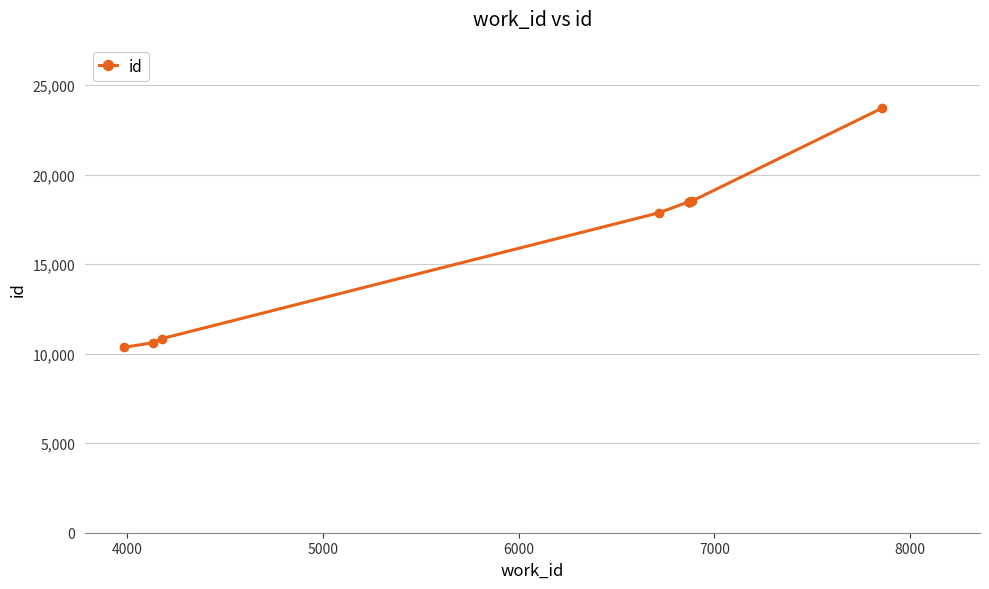

What is the maximum value shown in the chart?

23712